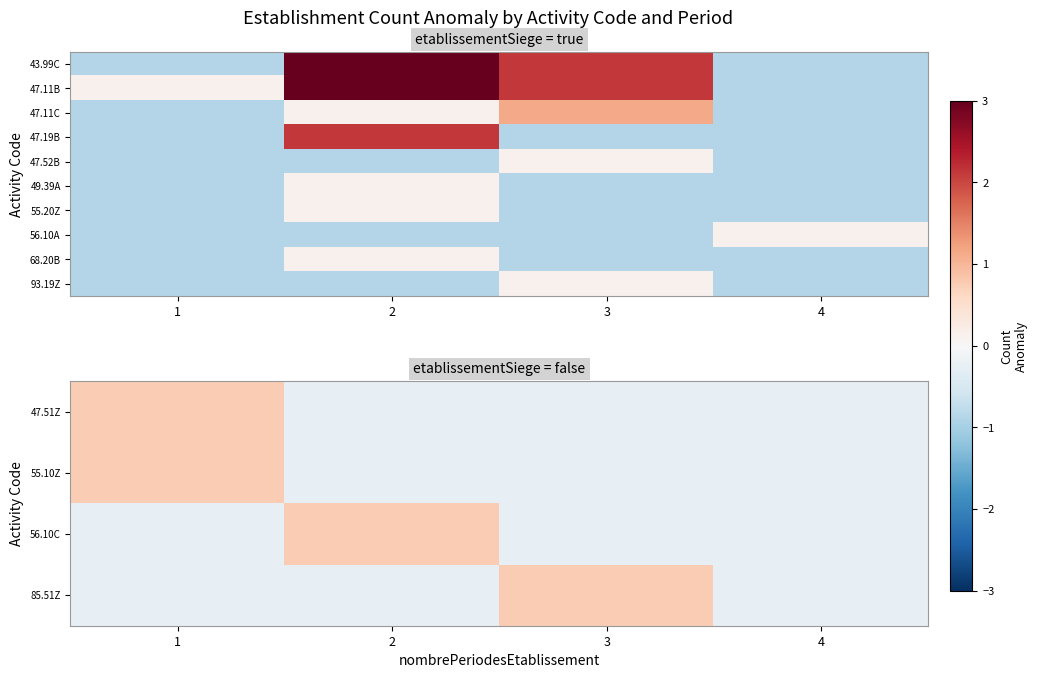

How many values in 93.19Z are above zero?

1